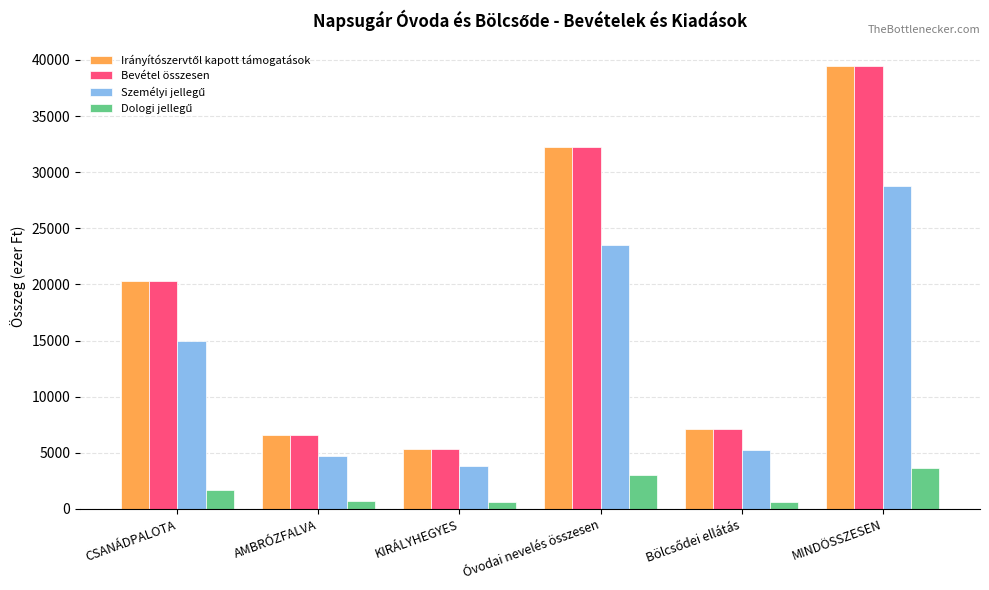

Where is Bevétel összesen nearest to the value 22413?

CSANÁDPALOTA